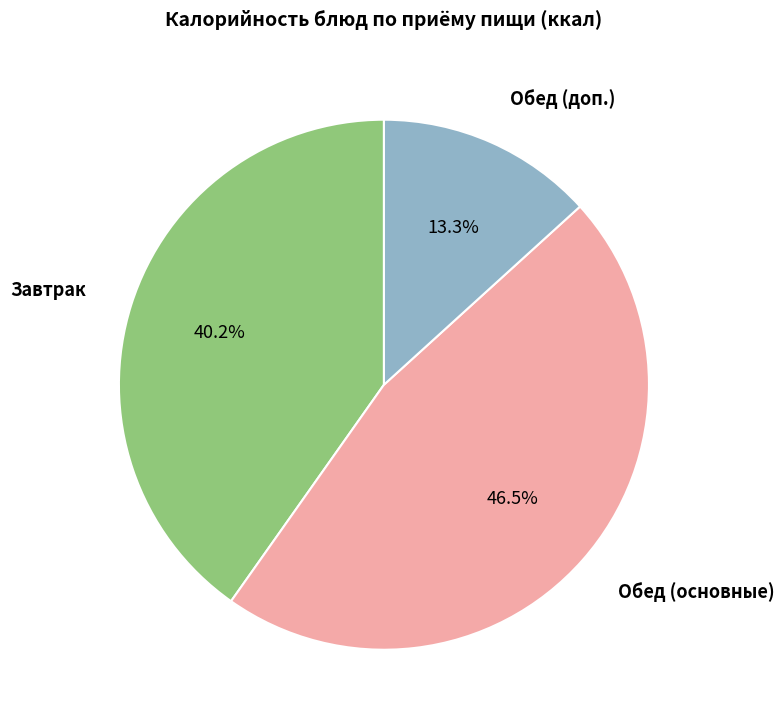

Is there any slice that represents more than half of the pie?

No